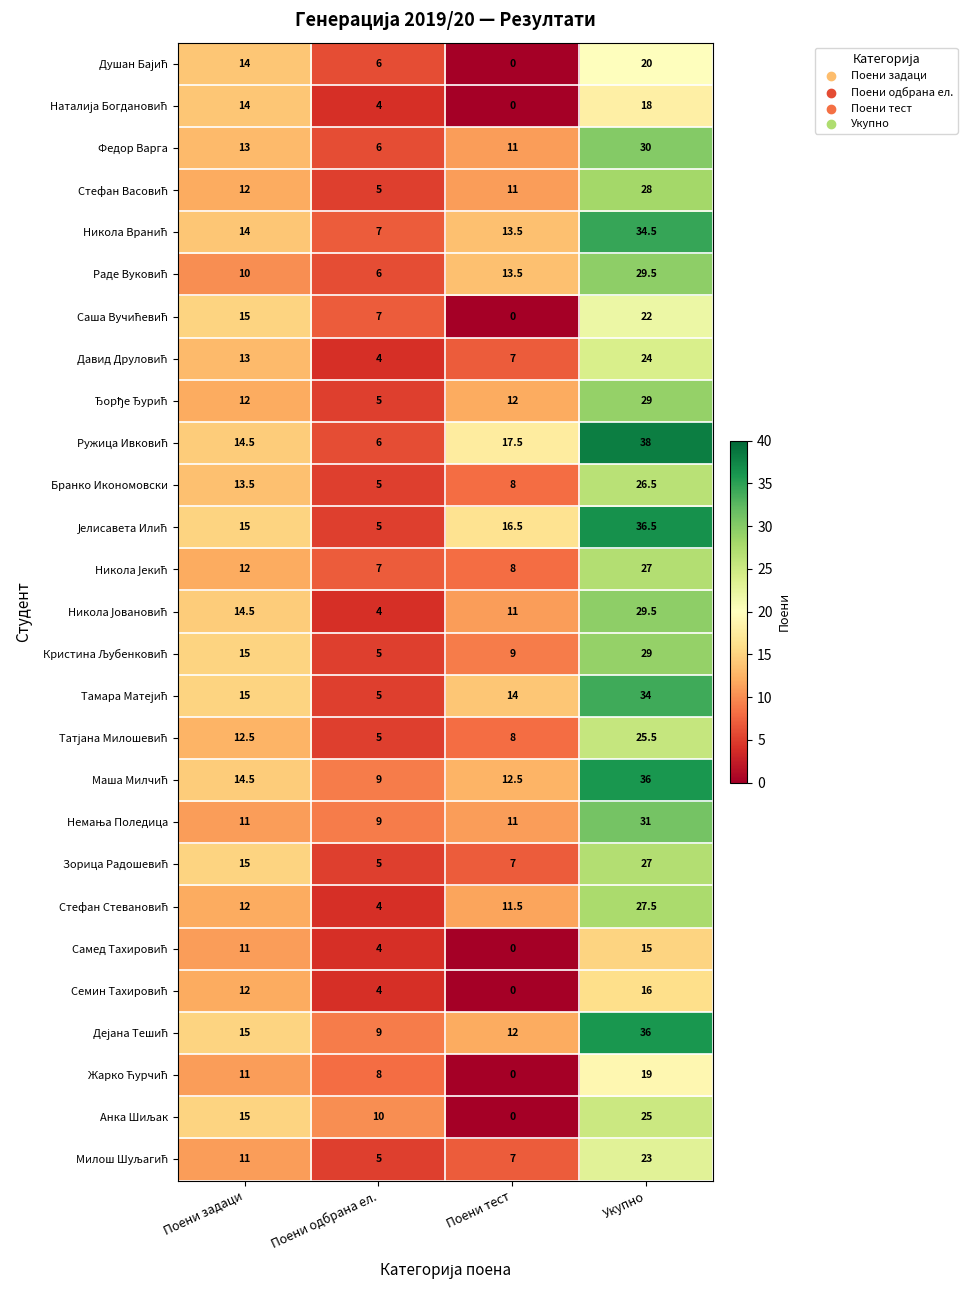

At which label does Бранко Икономовски first exceed 13?

Поени задаци